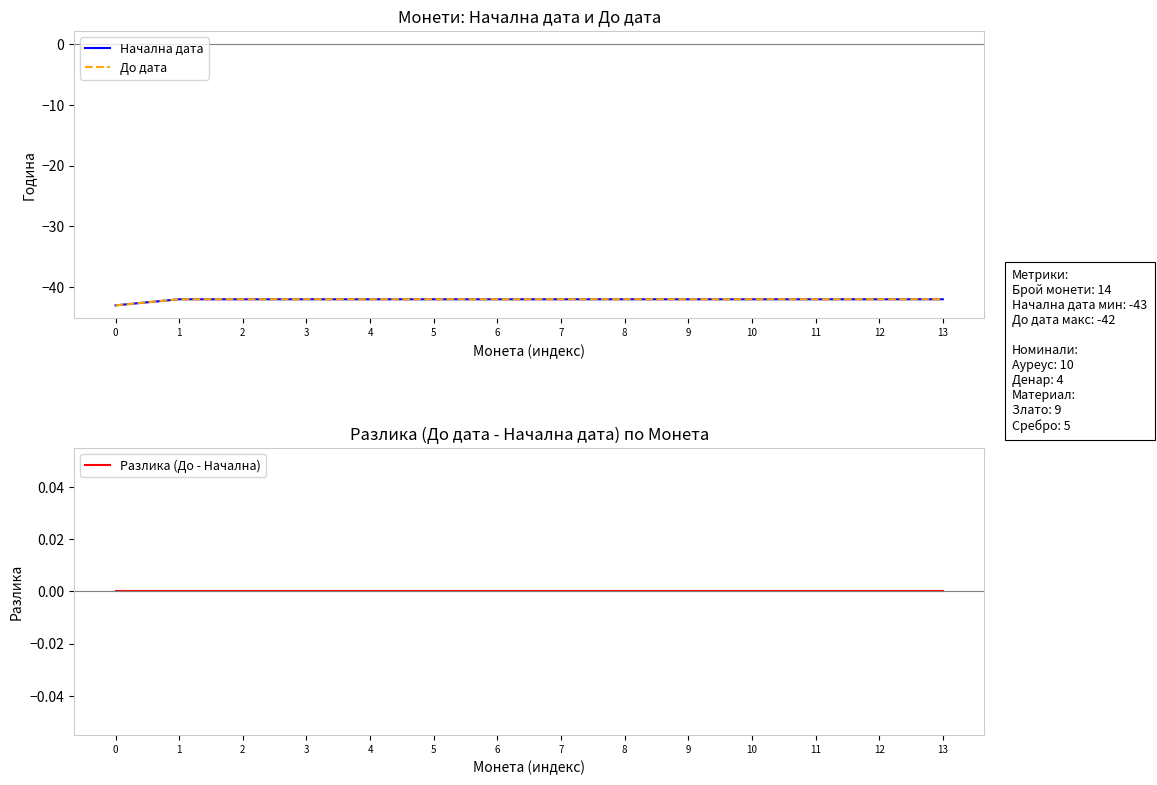

Is it true that Начална дата equals -59 at 6?

False